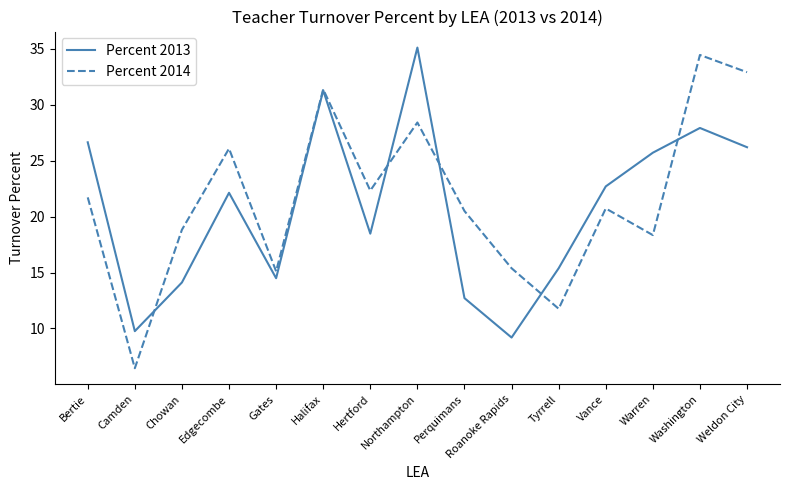

After their last crossing, which series has the higher values: Percent 2014 or Percent 2013?

Percent 2014